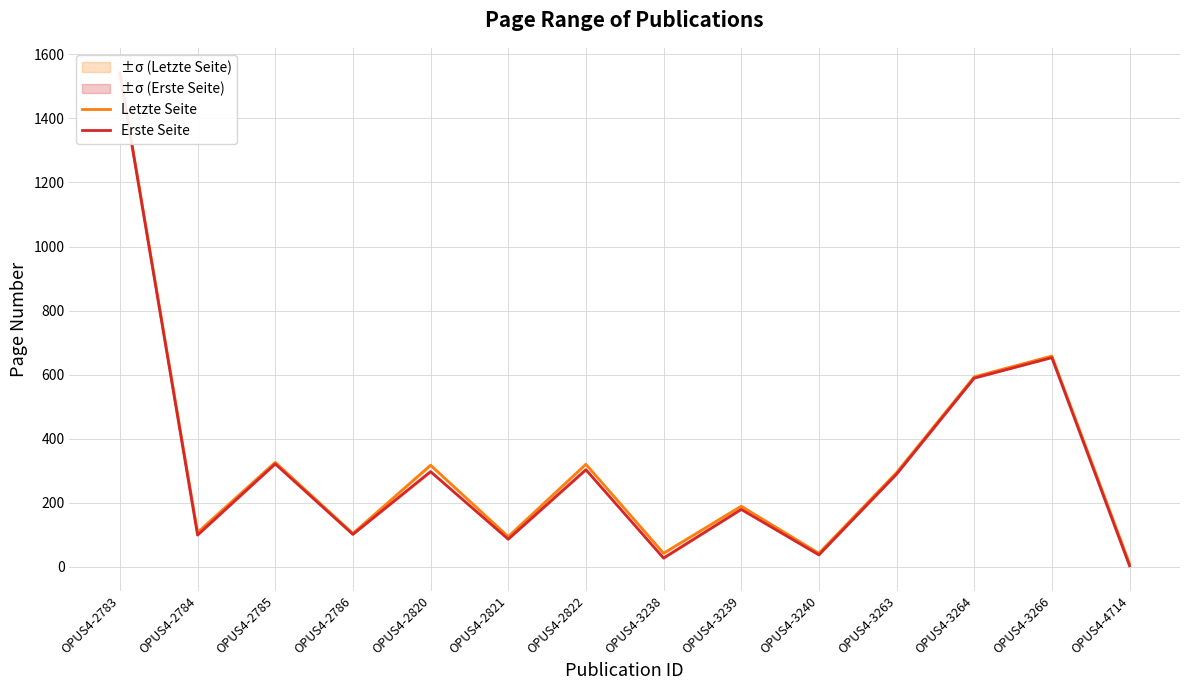

At which label does Letzte Seite reach its minimum?

OPUS4-4714